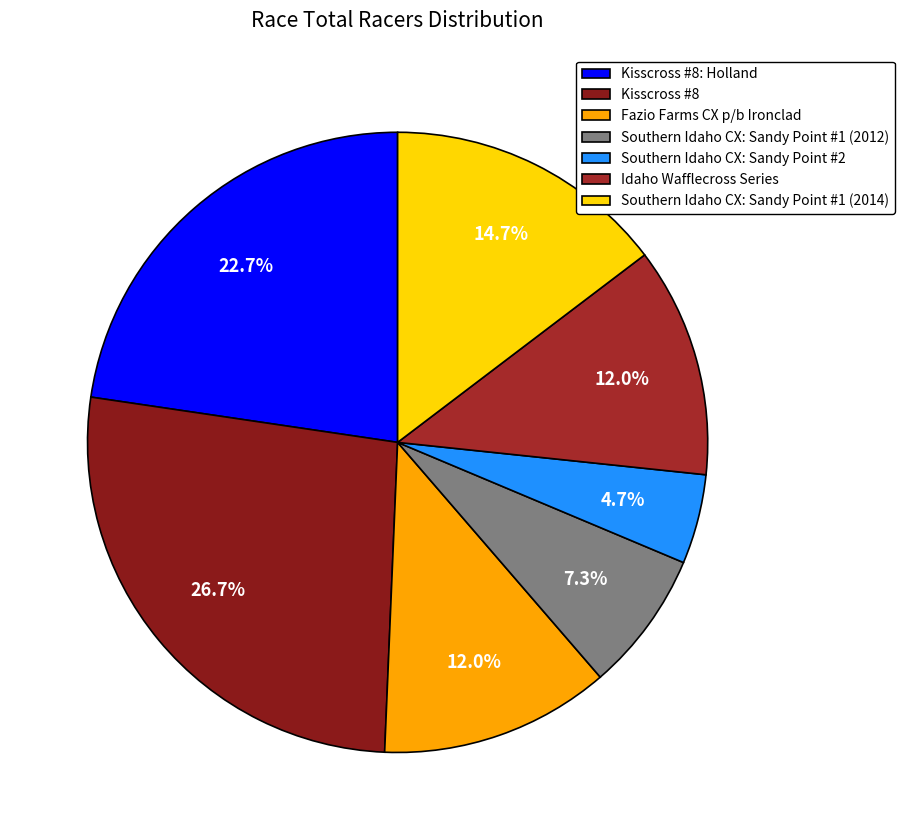

What percentage is the Kisscross #8: Holland slice, to the nearest percent?

23%